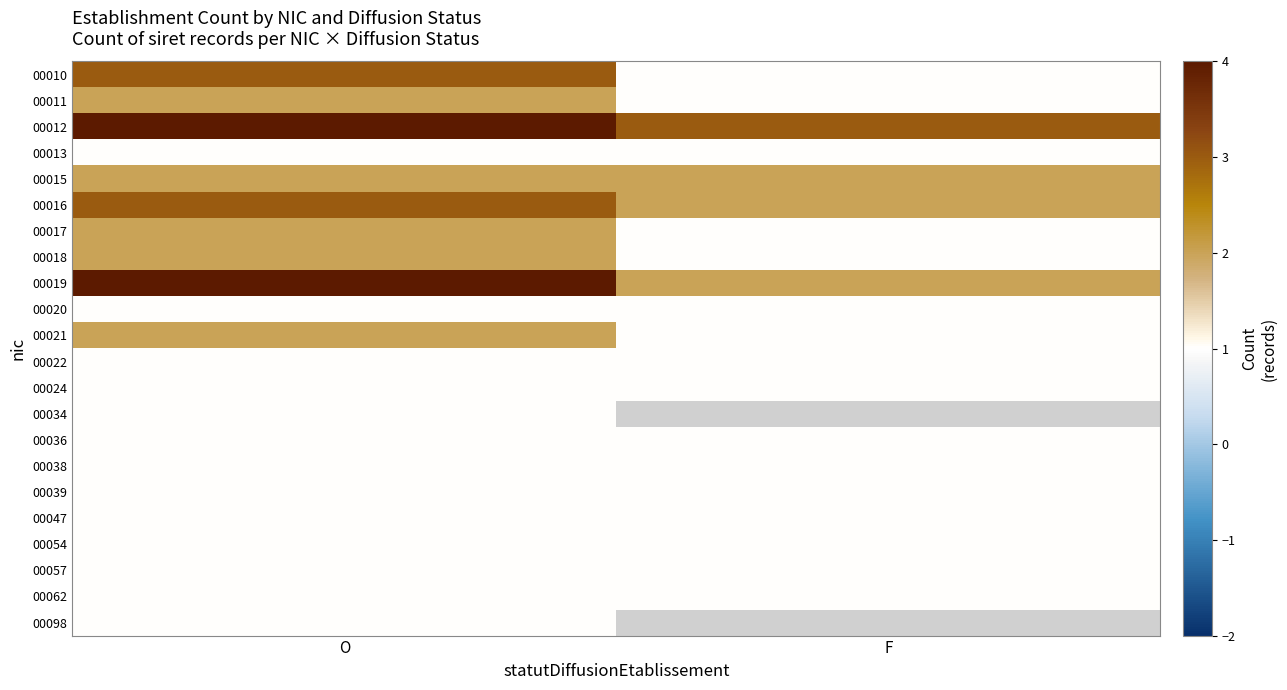

What is the sum of all 00054 values?

2.0